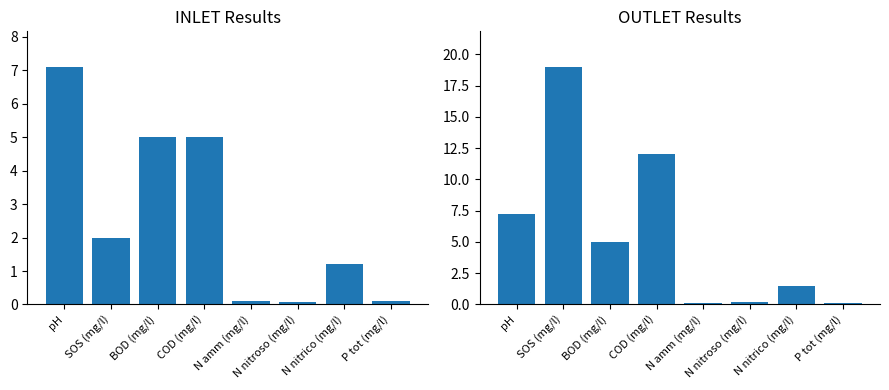

Reading left to right, list all the values displayed in this chart.

INLET: 7.1	2.0	5.0	5.0	0.1	0.1	1.2	0.1
OUTLET: 7.2	19.0	5.0	12.0	0.1	0.2	1.5	0.1